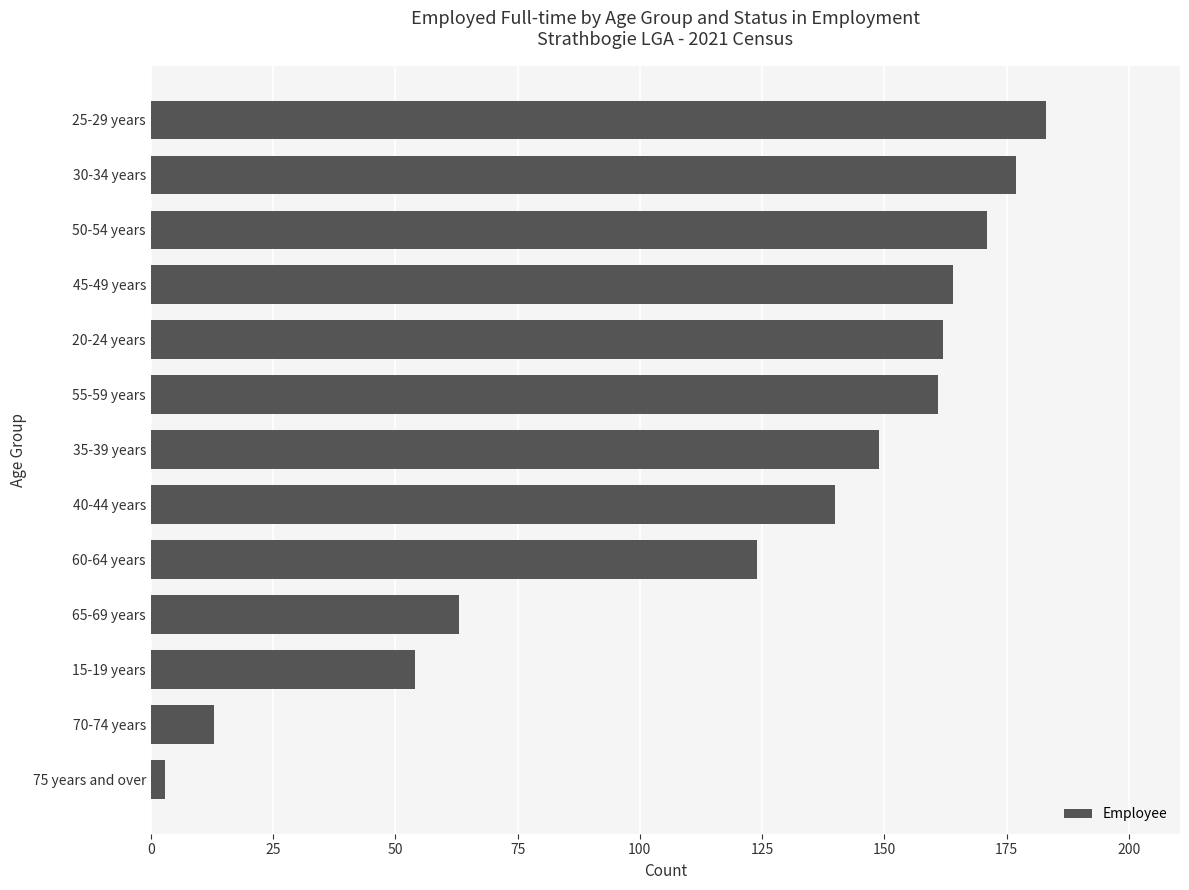

At which category does the chart reach its minimum across all series?

75 years and over